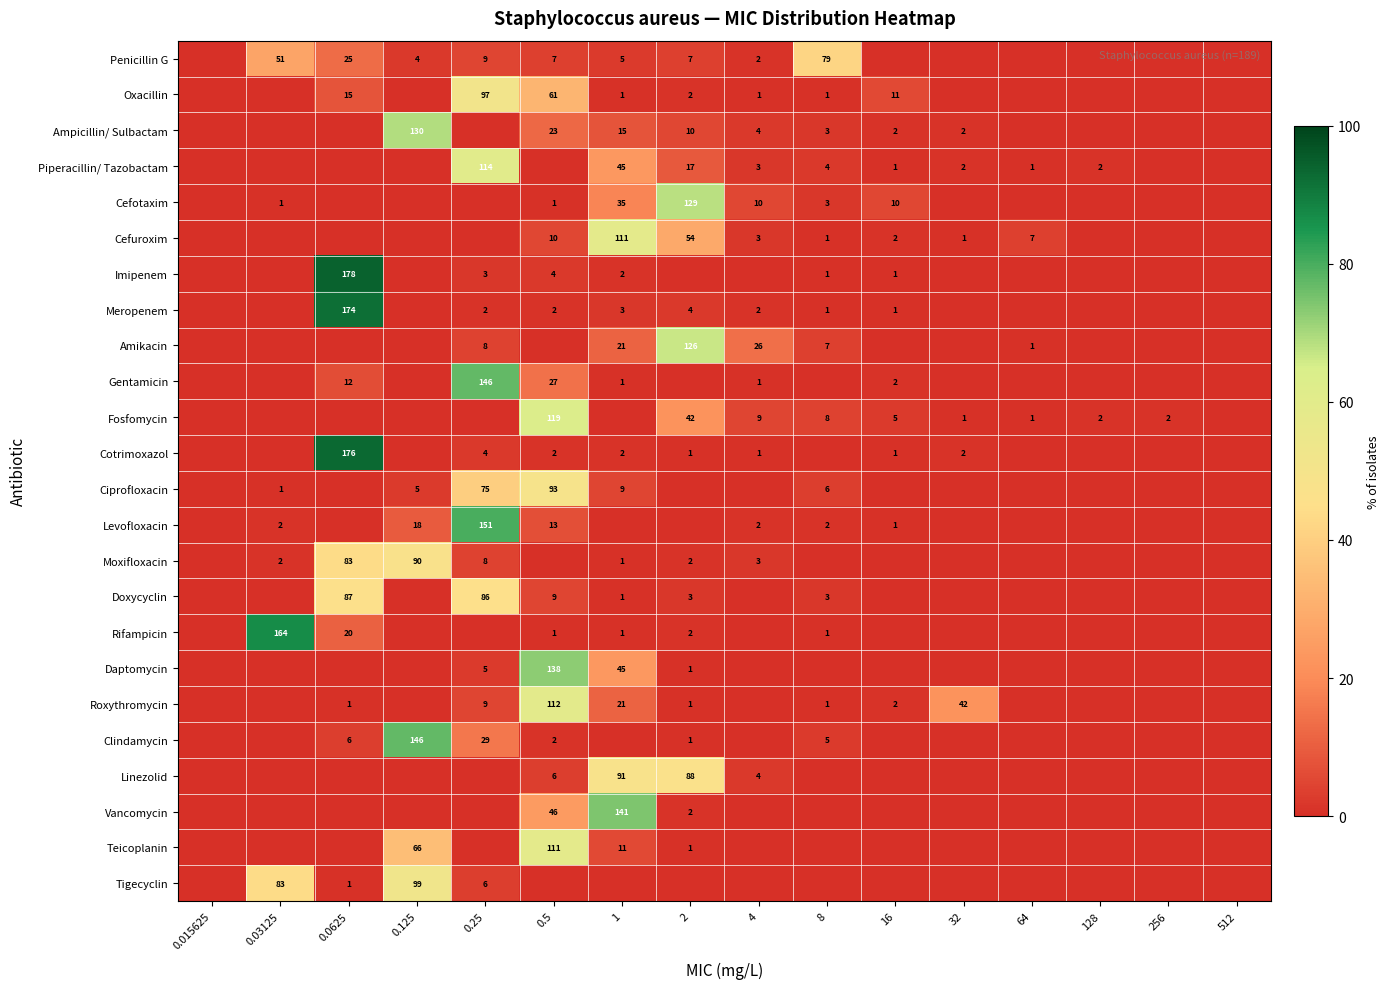

Which label corresponds to the largest value in the chart?

0.0625